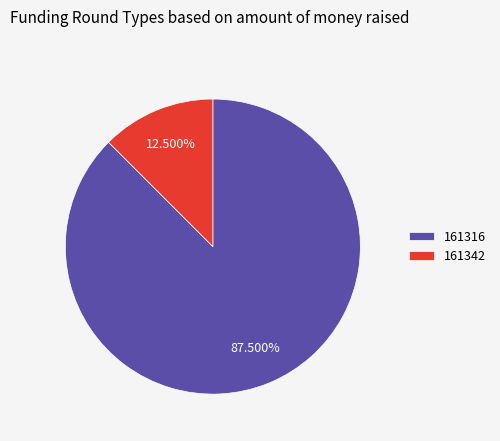

Does 161316 represent more than half of the total?

Yes